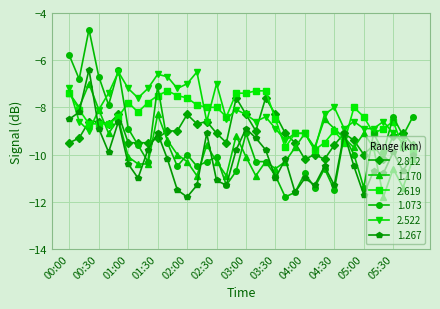

What is the value of the 1.267 point at the 36th from the left?

-10.0